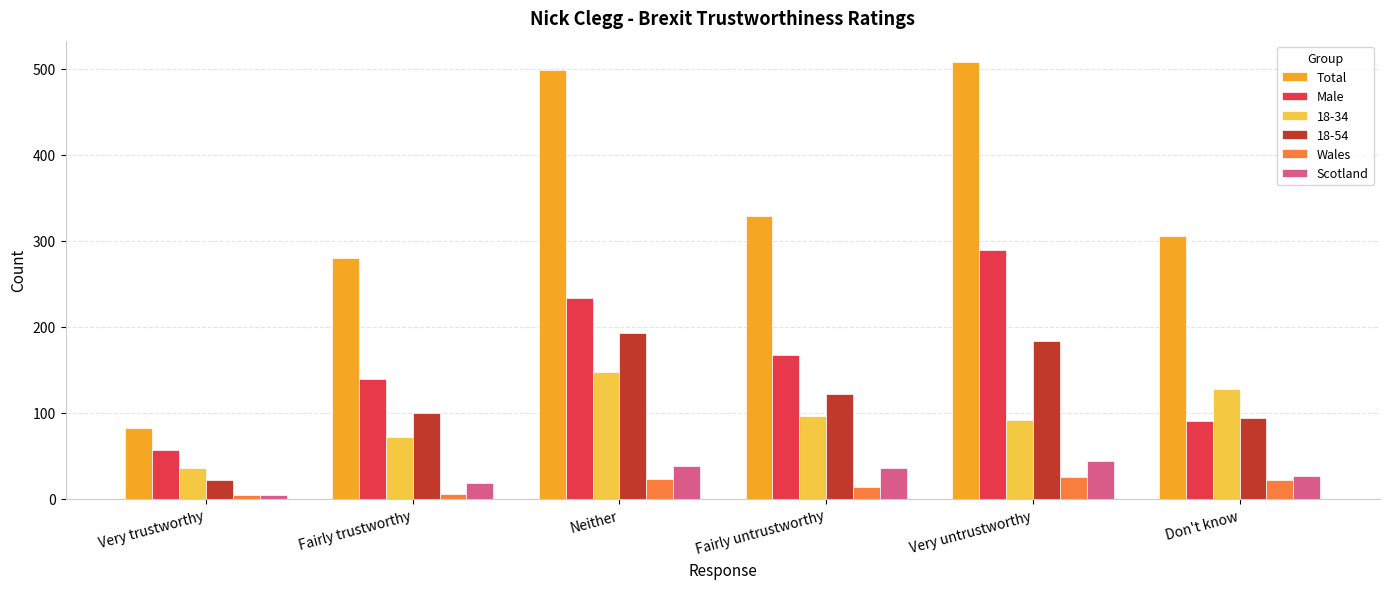

Which category has the lowest value in the Total series?

Very trustworthy